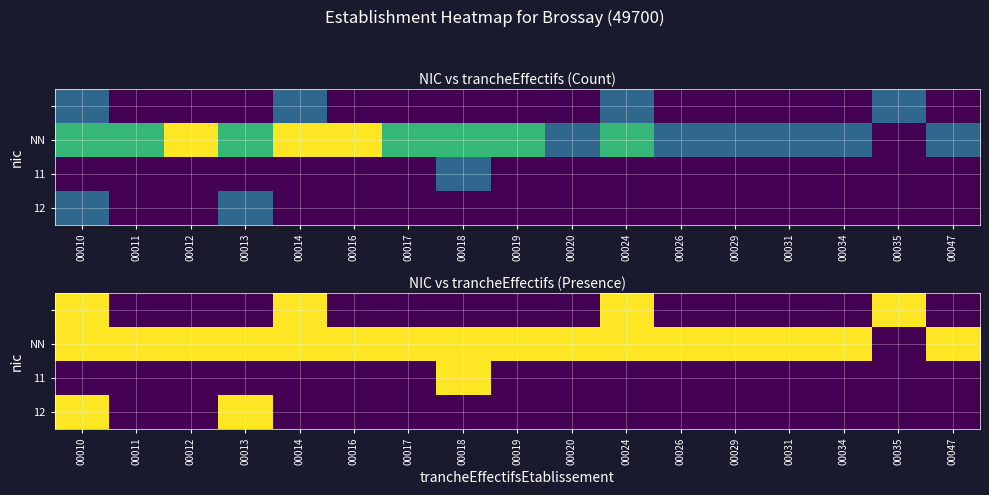

Count the 12 values in the range 0 to 1.

17